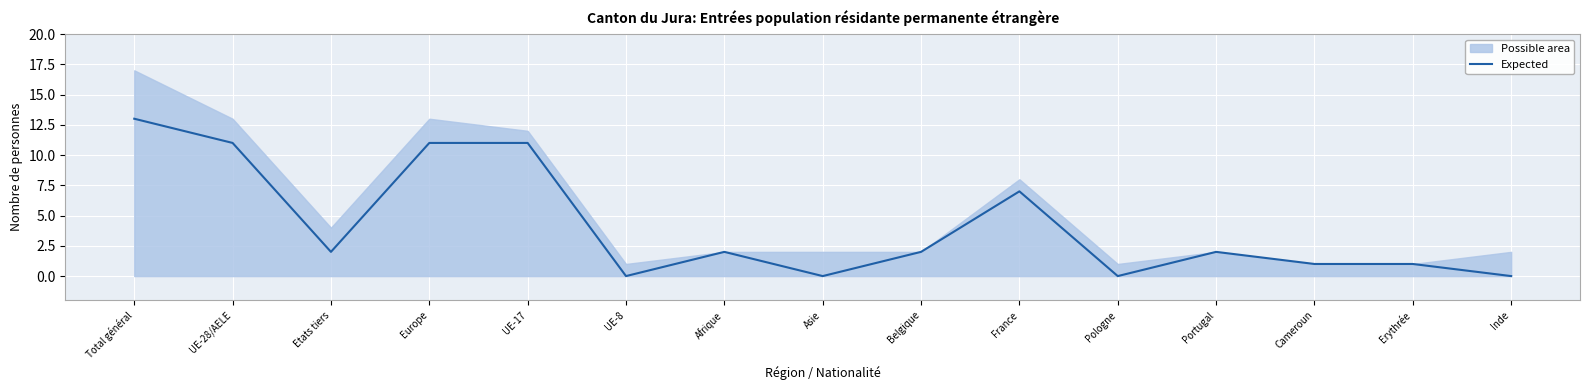

What is the sum of all values?

63